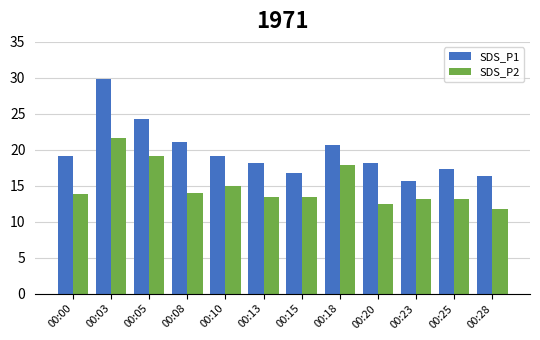

What are all the series names shown in the legend?

SDS_P1, SDS_P2